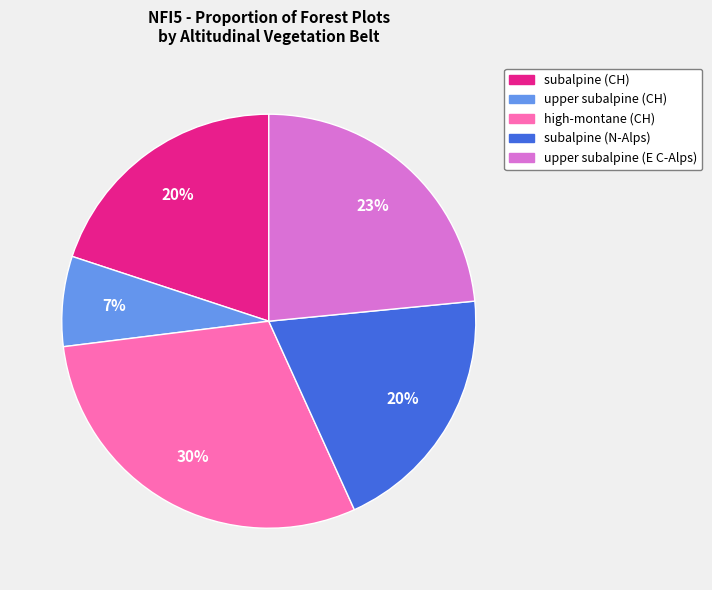

Does any single category account for the majority?

No